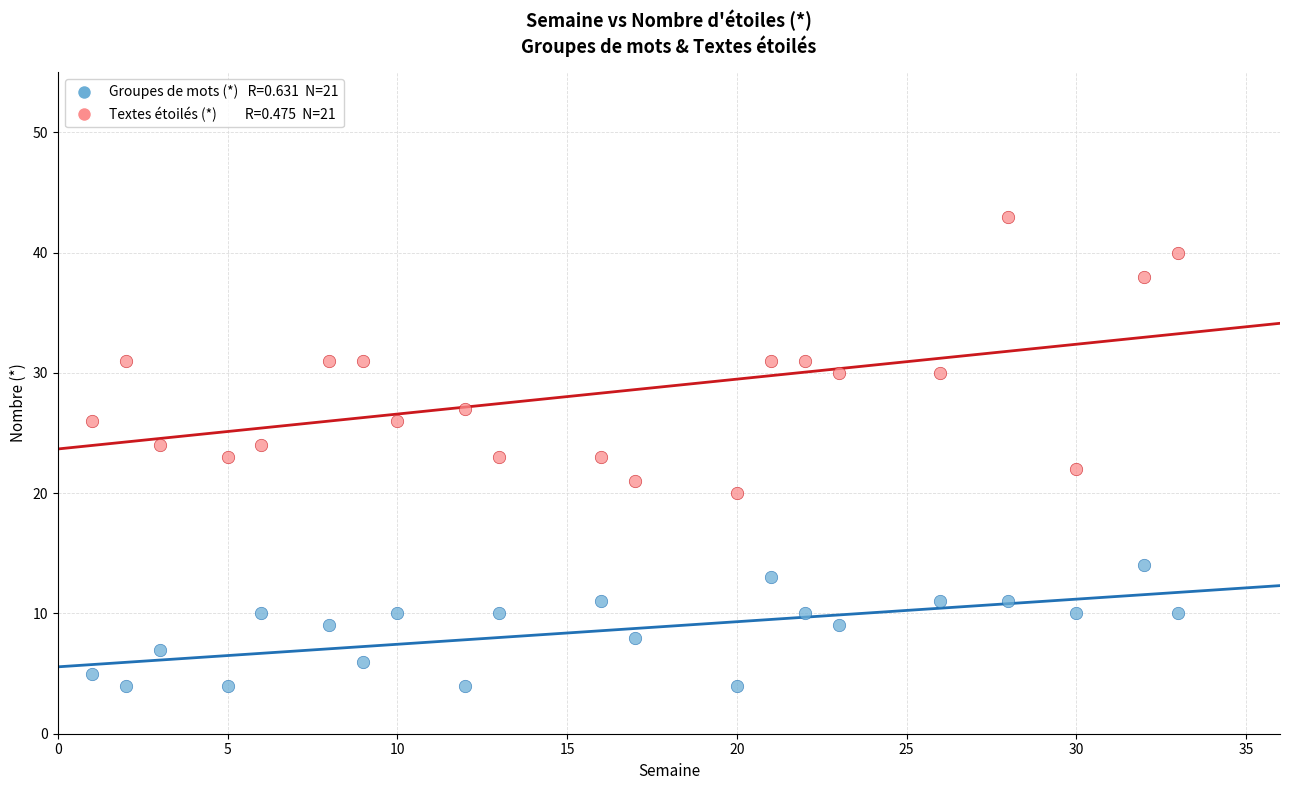

Across all data points, what is the range of Y values (max minus min)?

39